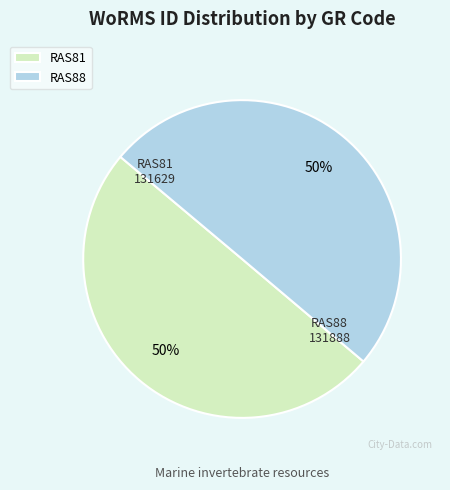

Approximately how many times larger is the value at RAS88 compared to RAS81?

1.0